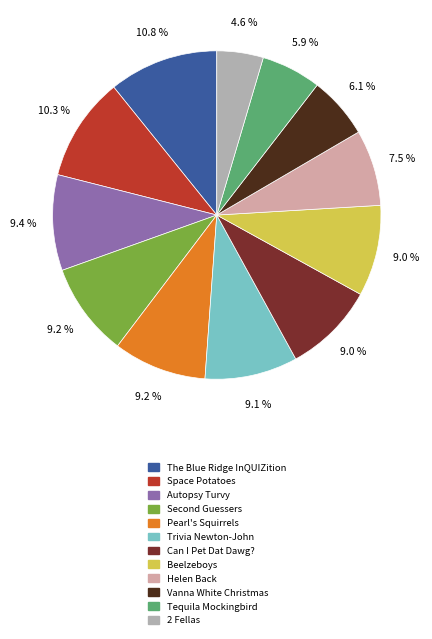

Is there a majority slice in this chart?

No